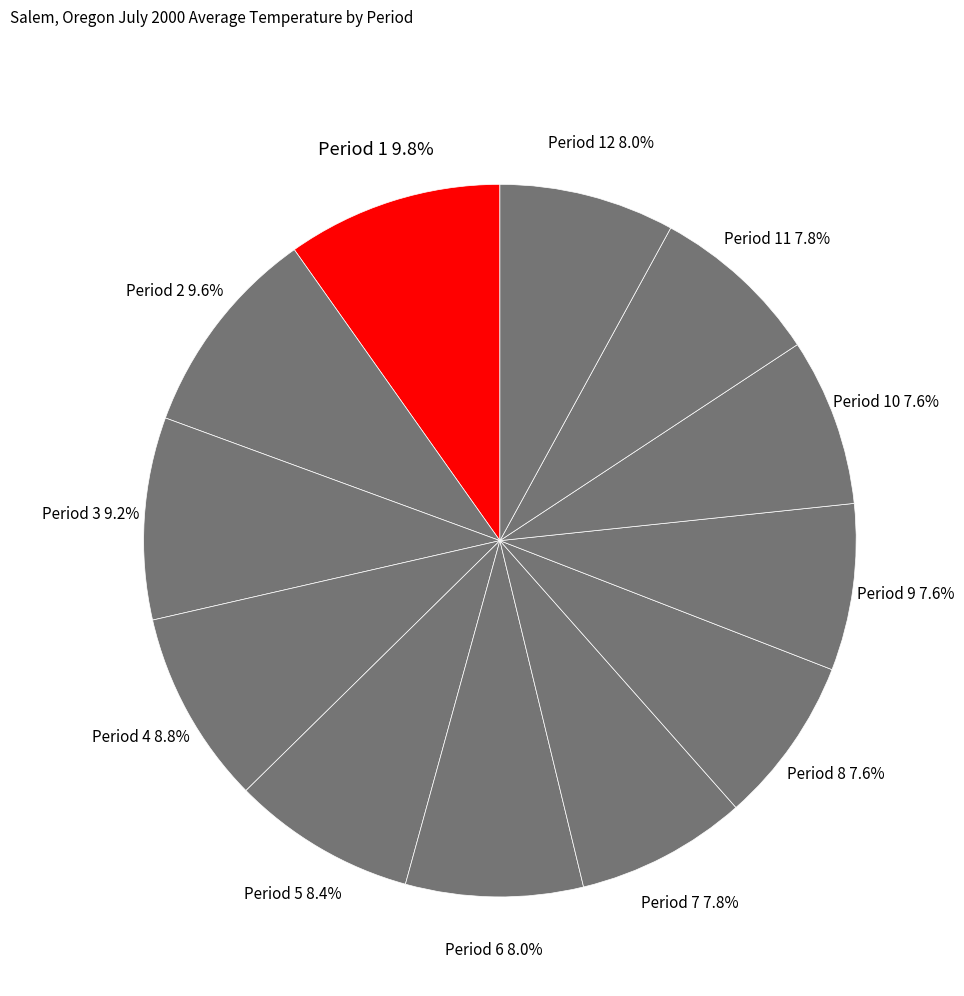

What percentage is NOT represented by Period 4?

91.2%